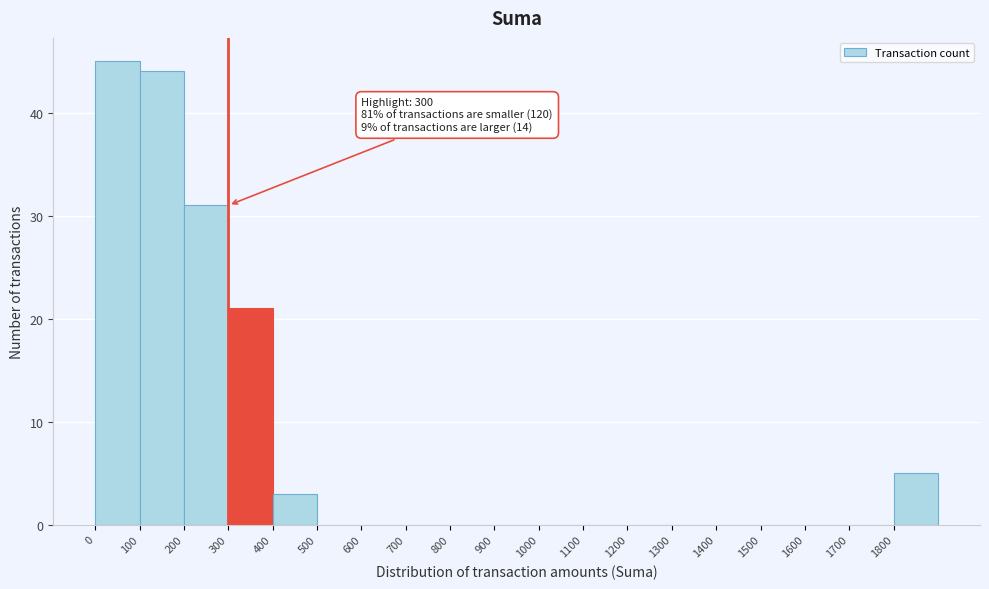

Over which range of the x-axis is the bar tallest?

0 to 100